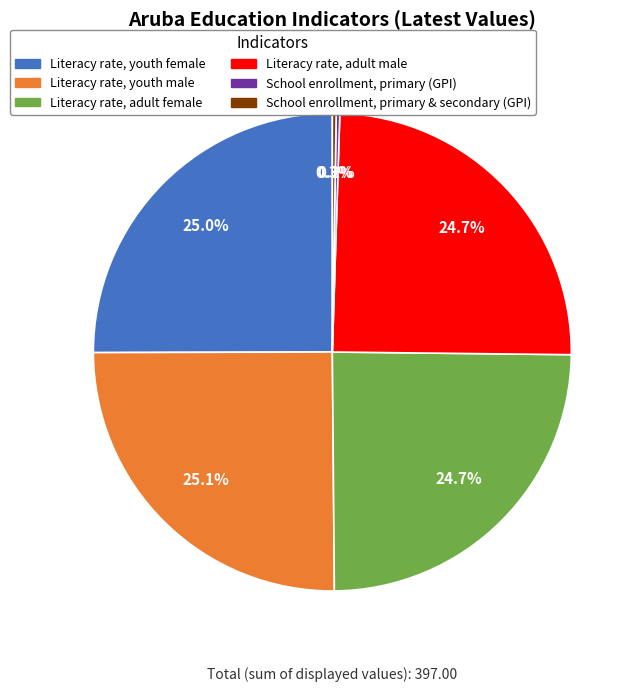

Is there a majority slice in this chart?

No